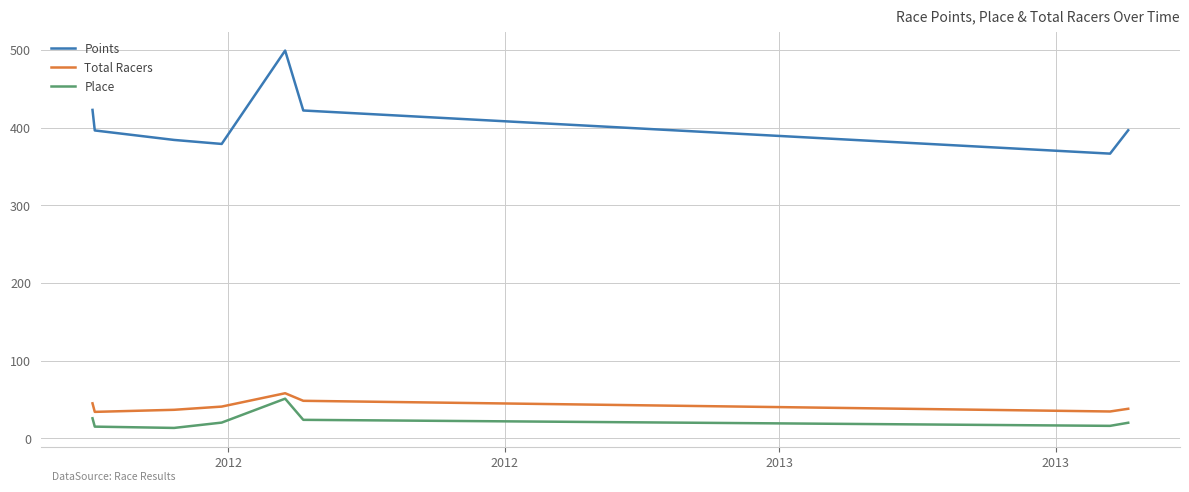

Which series has the widest spread of values?

Points